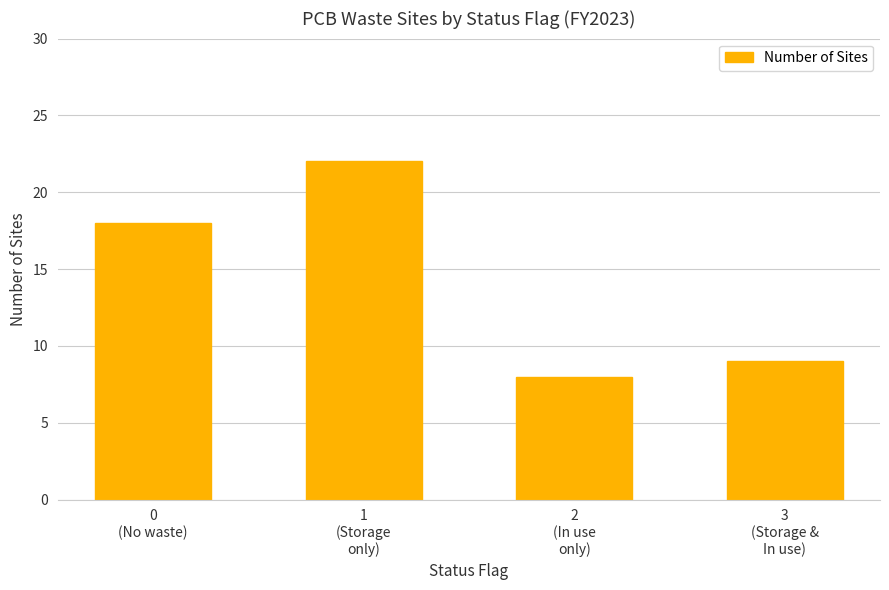

The value at 1
(Storage
only) is 37. True or false?

False